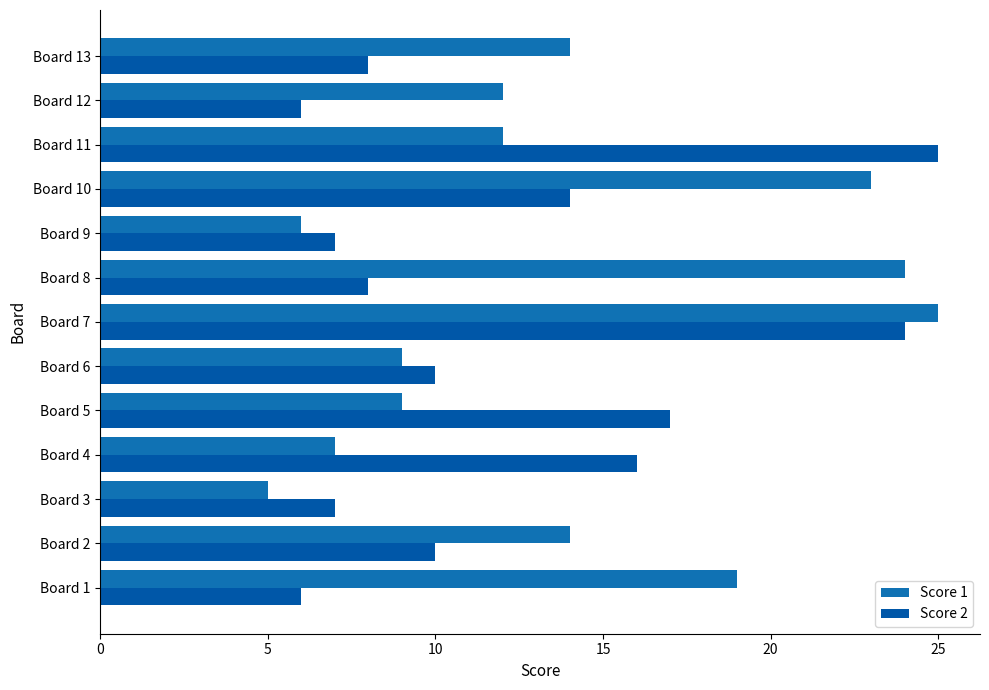

At how many categories does at least one series exceed 5?

13